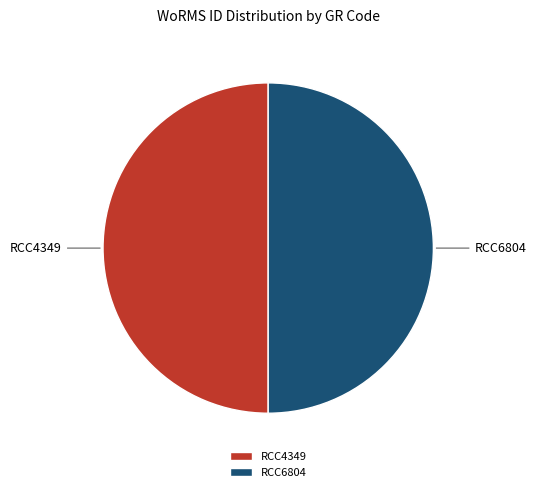

What is the ratio of the value at RCC4349 to the value at RCC6804?

1.0